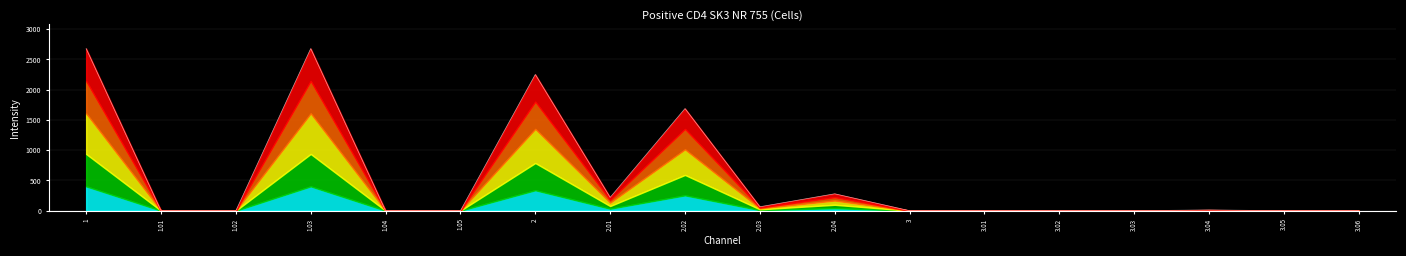

Which category has the highest value across all series?

1